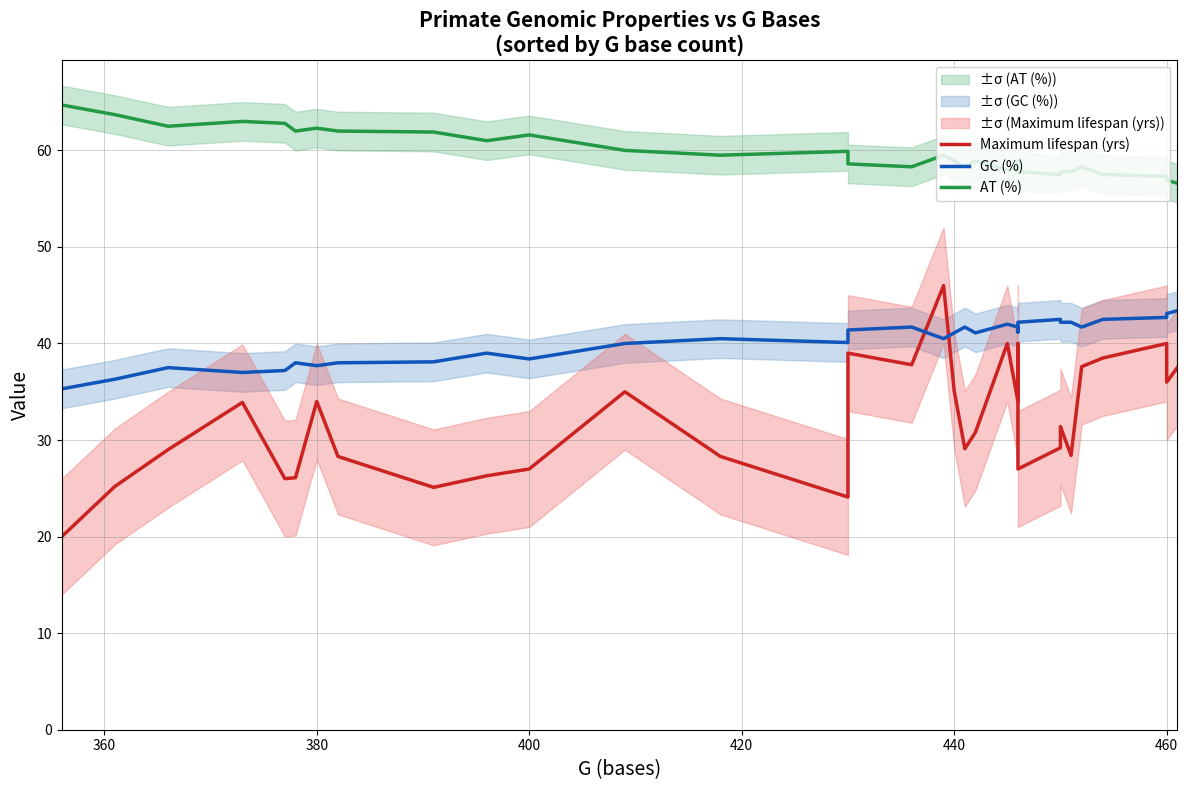

Reading left to right, what are all the values shown in this chart?

Maximum lifespan (yrs): 20.0	25.2	29.0	33.9	26.0	26.1	34.0	28.3	25.1	26.3	27.0	35.0	28.3	24.1	39.0	37.8	46.0	35.1	29.1	30.8	40.0	34.0	40.0	27.0	29.2	31.4	28.4	37.6	38.5	40.0	36.0	37.5
GC (%): 35.3	36.3	37.5	37.0	37.2	38.0	37.7	38.0	38.1	39.0	38.4	40.0	40.5	40.1	41.4	41.7	40.5	41.1	41.7	41.1	42.0	41.7	41.2	42.2	42.5	42.2	42.2	41.7	42.5	42.7	43.1	43.4
AT (%): 64.7	63.7	62.5	63.0	62.8	62.0	62.3	62.0	61.9	61.0	61.6	60.0	59.5	59.9	58.6	58.3	59.5	58.9	58.3	58.9	58.0	58.3	58.8	57.8	57.5	57.8	57.8	58.3	57.5	57.3	56.9	56.6